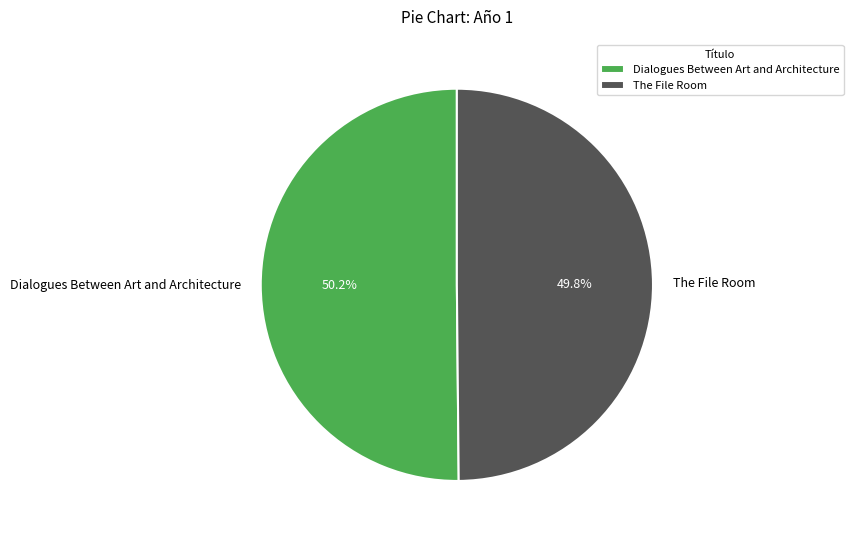

Approximately how many times larger is the value at Dialogues Between Art and Architecture compared to The File Room?

1.0